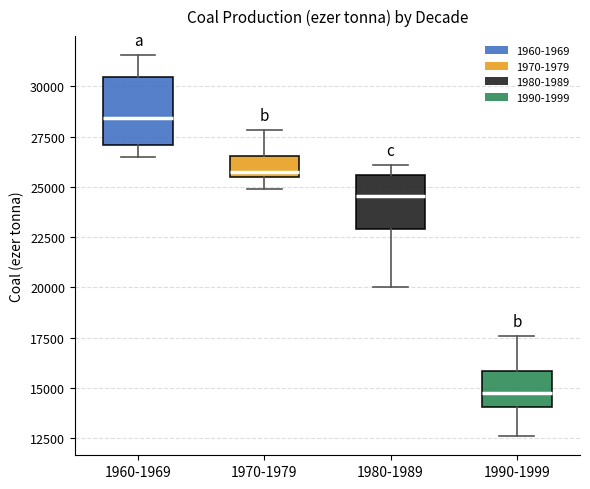

Reading left to right, transcribe this box plot: for each box, give where its median line is, the range the box spans, and where its two whiskers end, as read against the y-axis. The values are not printed on the chart, so give them approximately, as read against the axis.

1960-1969: median 28500, box 27000 to 30500, whiskers 26500 to 31500
1970-1979: median 25500 (just above the box's lower edge), box 25500 to 26500, whiskers 25000 to 28000
1980-1989: median 24500, box 23000 to 25500, whiskers 20000 to 26000
1990-1999: median 15000, box 14000 to 16000, whiskers 12500 to 17500